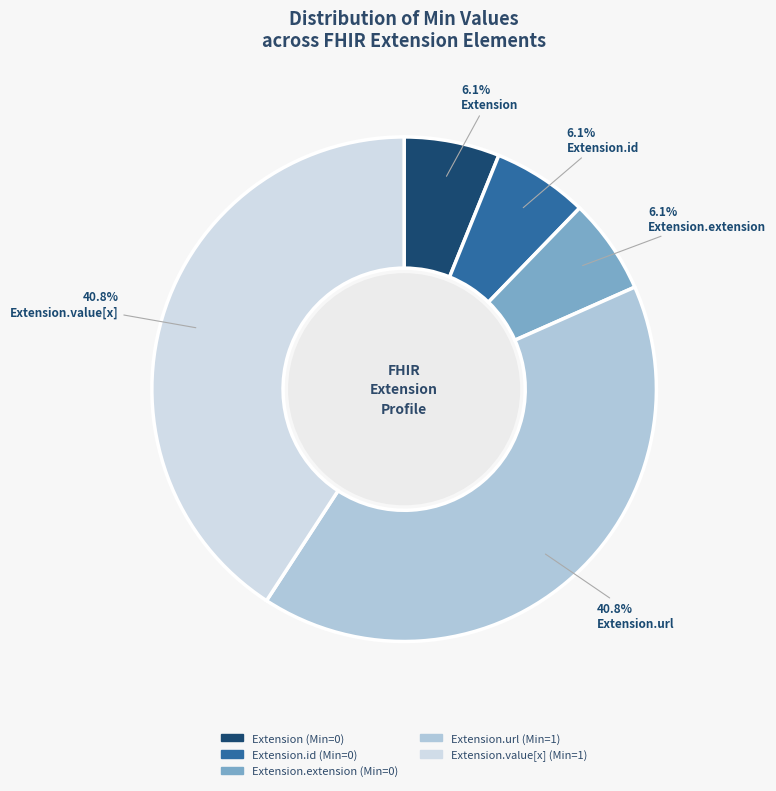

Is there a majority slice in this chart?

No